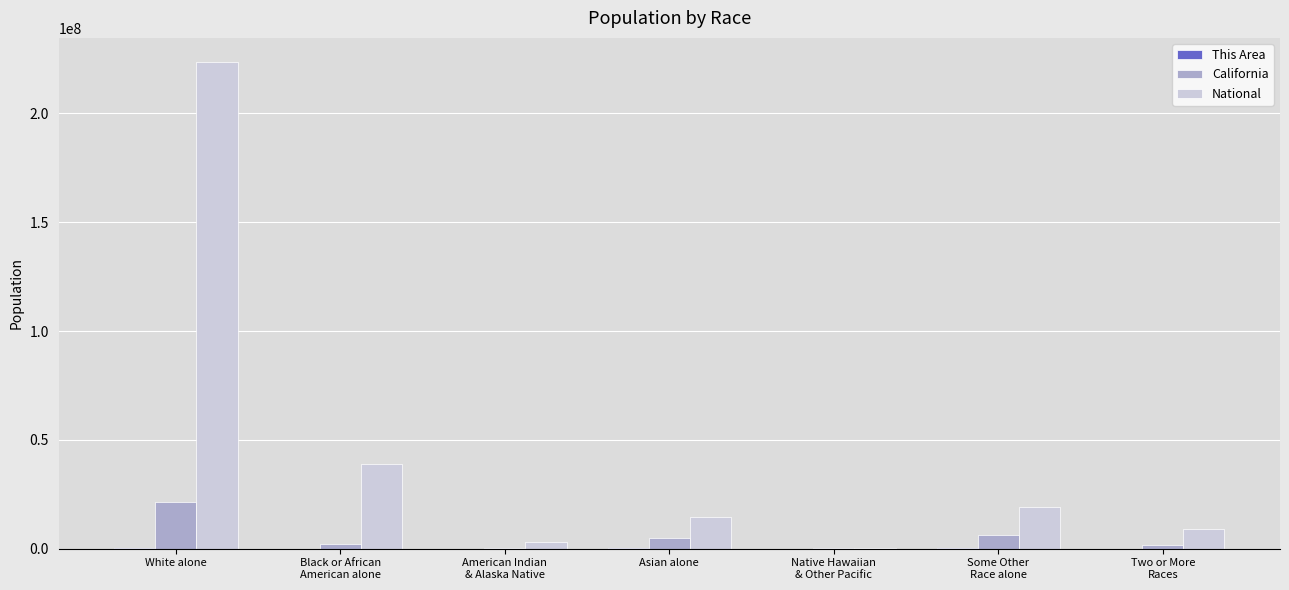

Which label corresponds to the largest value in the chart?

White alone